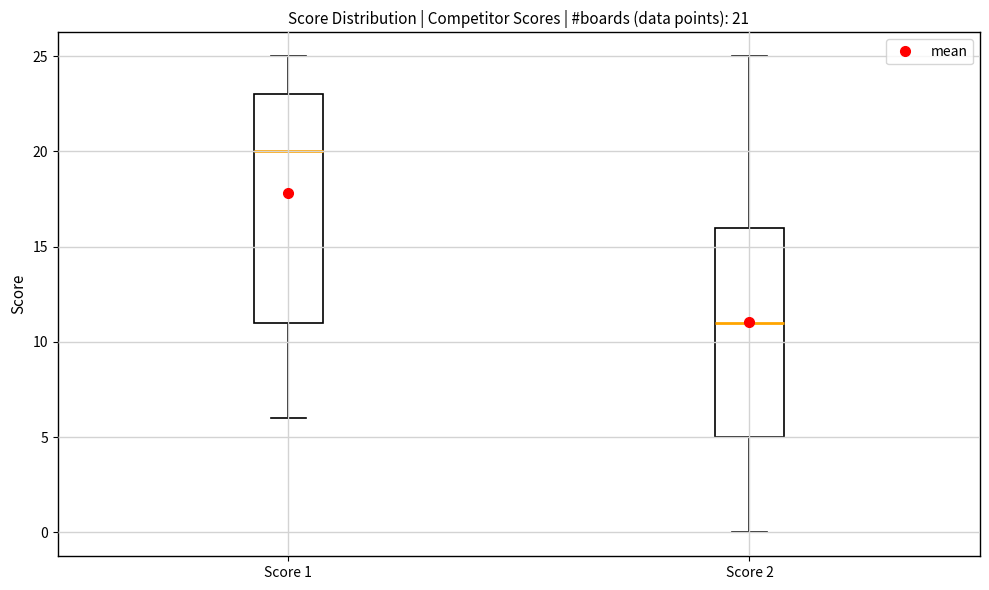

Which box's median line is the highest?

Score 1